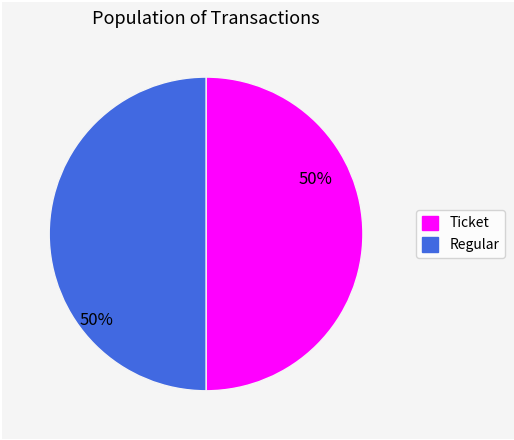

To the nearest percent, what is the average slice percentage?

50%